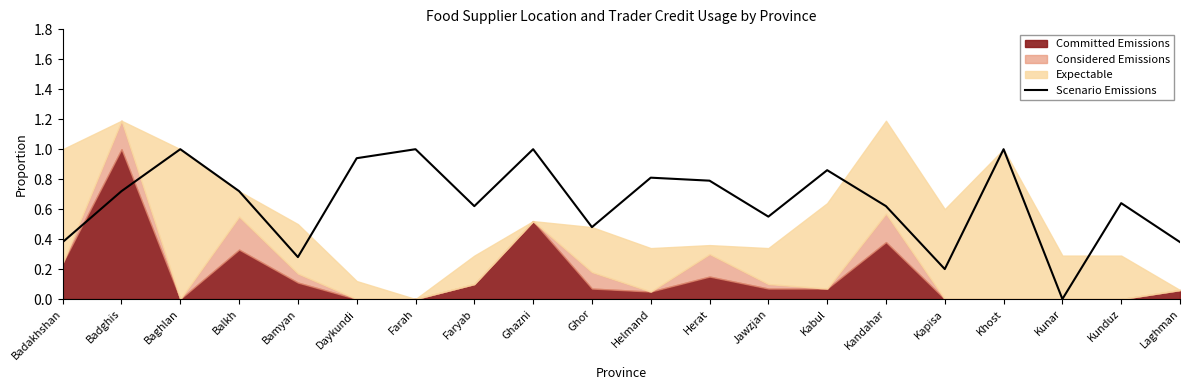

Is it true that Scenario Emissions equals 0.8 at Herat?

True